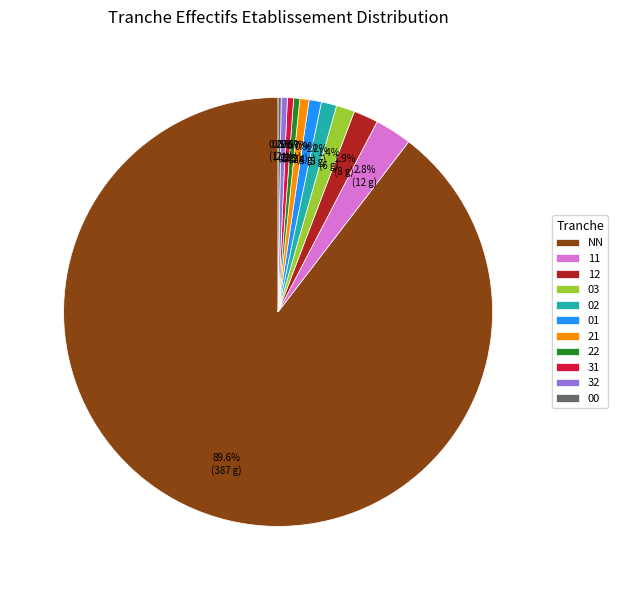

Which category has the biggest portion of the pie?

NN